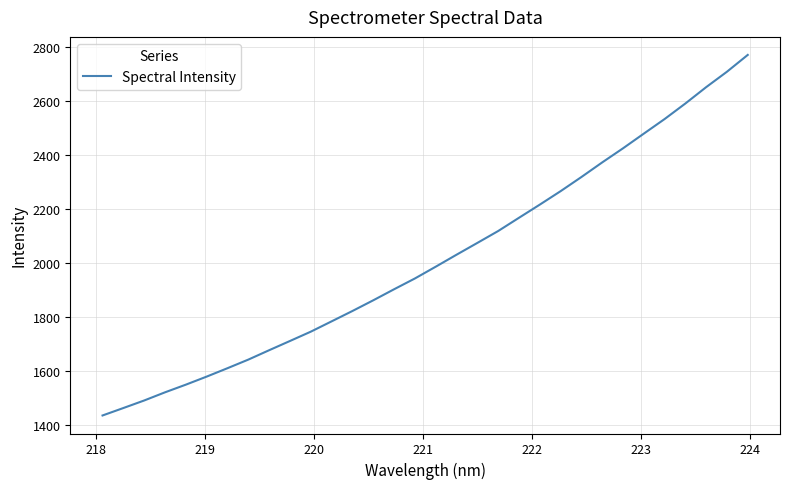

How many lines are shown in the chart?

1